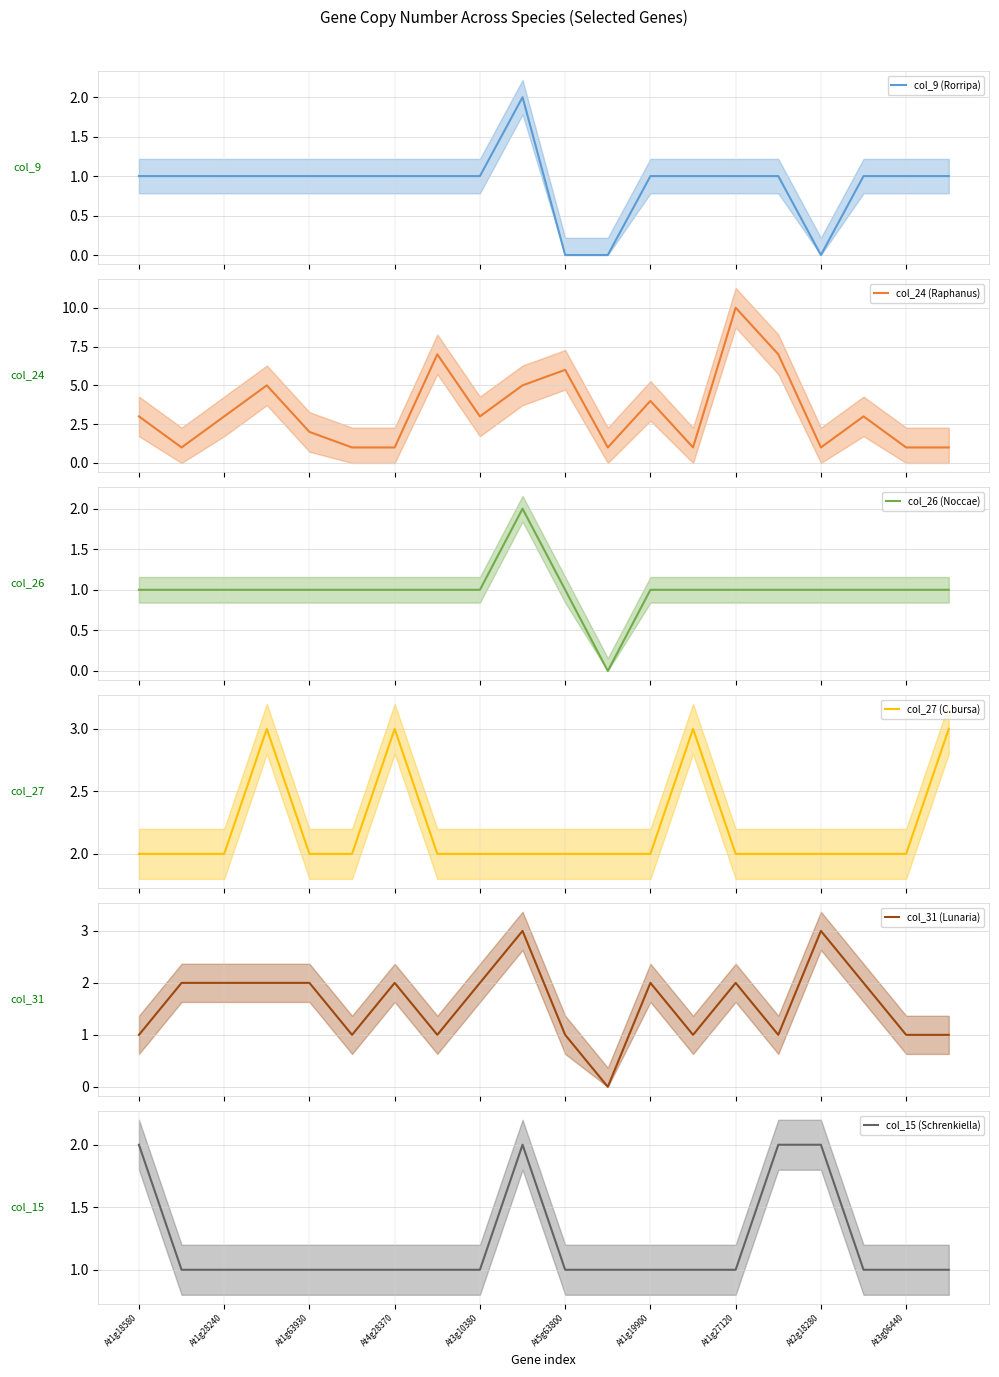

What are all the series names shown in the legend?

col_9 (Rorripa), col_24 (Raphanus), col_26 (Noccae), col_27 (C.bursa), col_31 (Lunaria), col_15 (Schrenkiella)